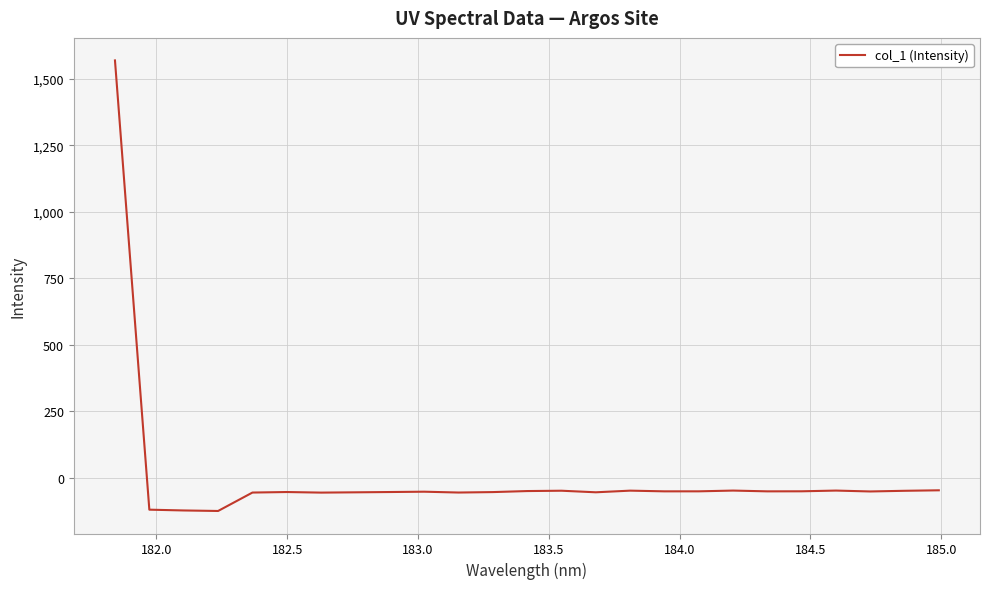

What is the smallest value displayed?

-124.7